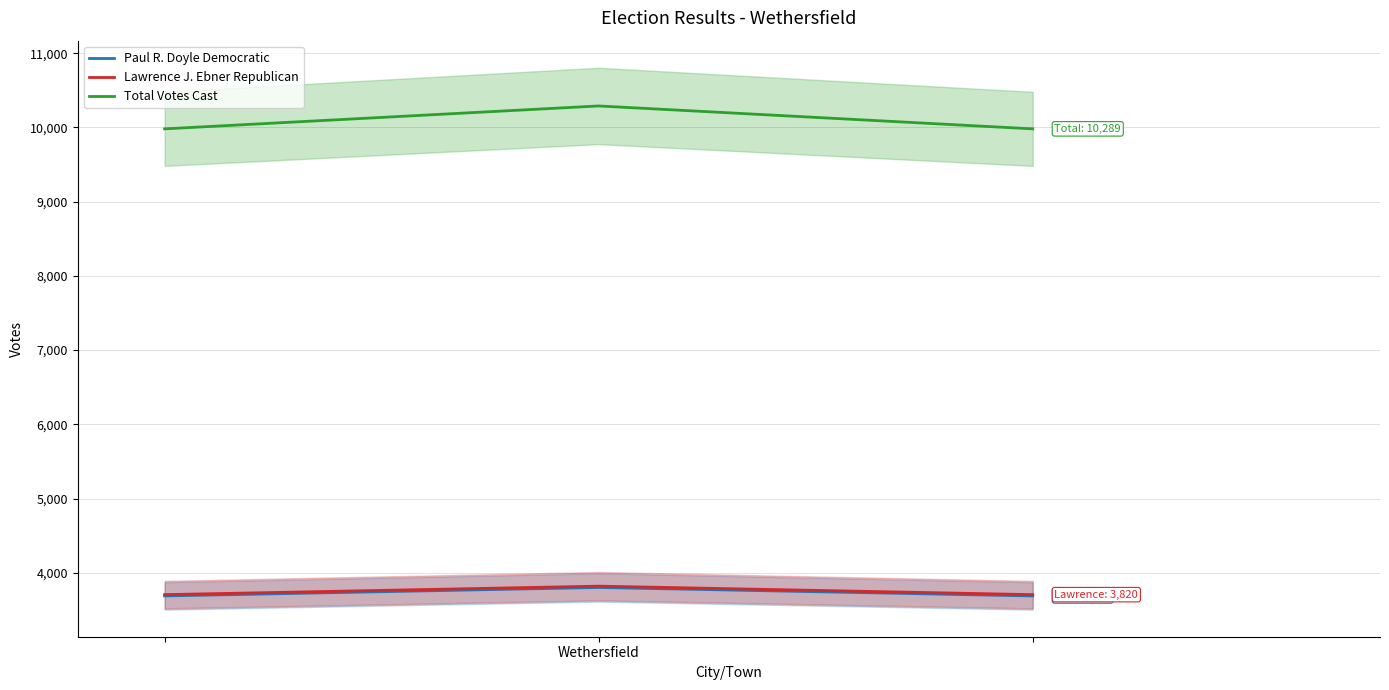

What is the minimum value for Paul R. Doyle Democratic?

3687.9